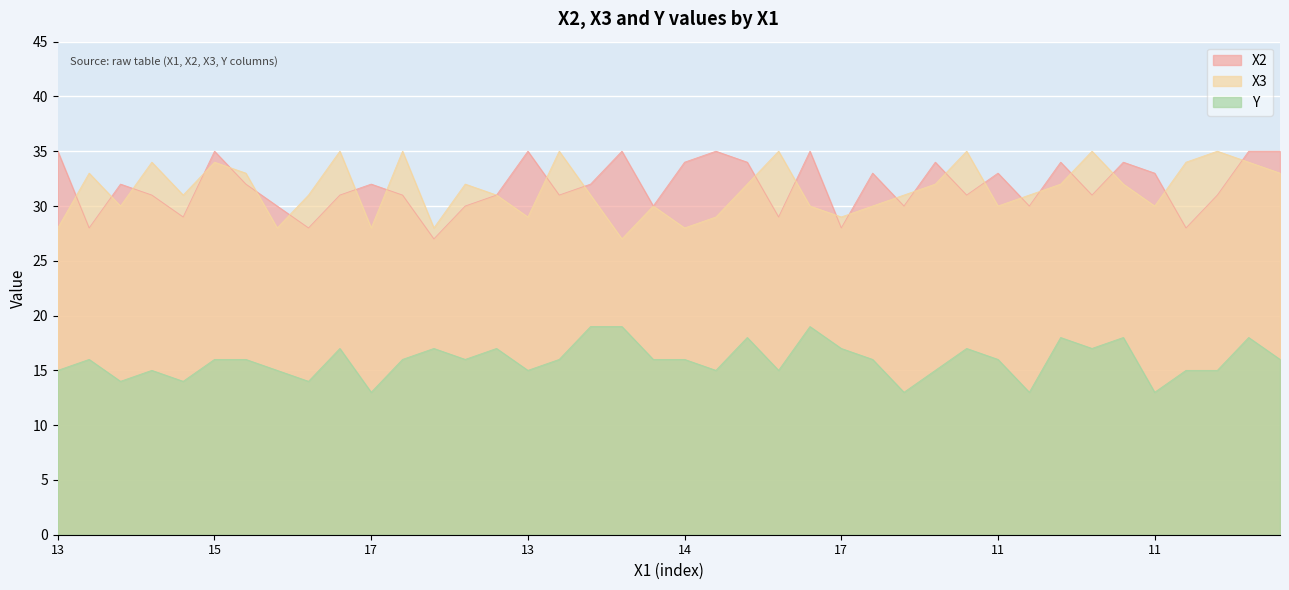

What are all the series names shown in the legend?

X2, X3, Y